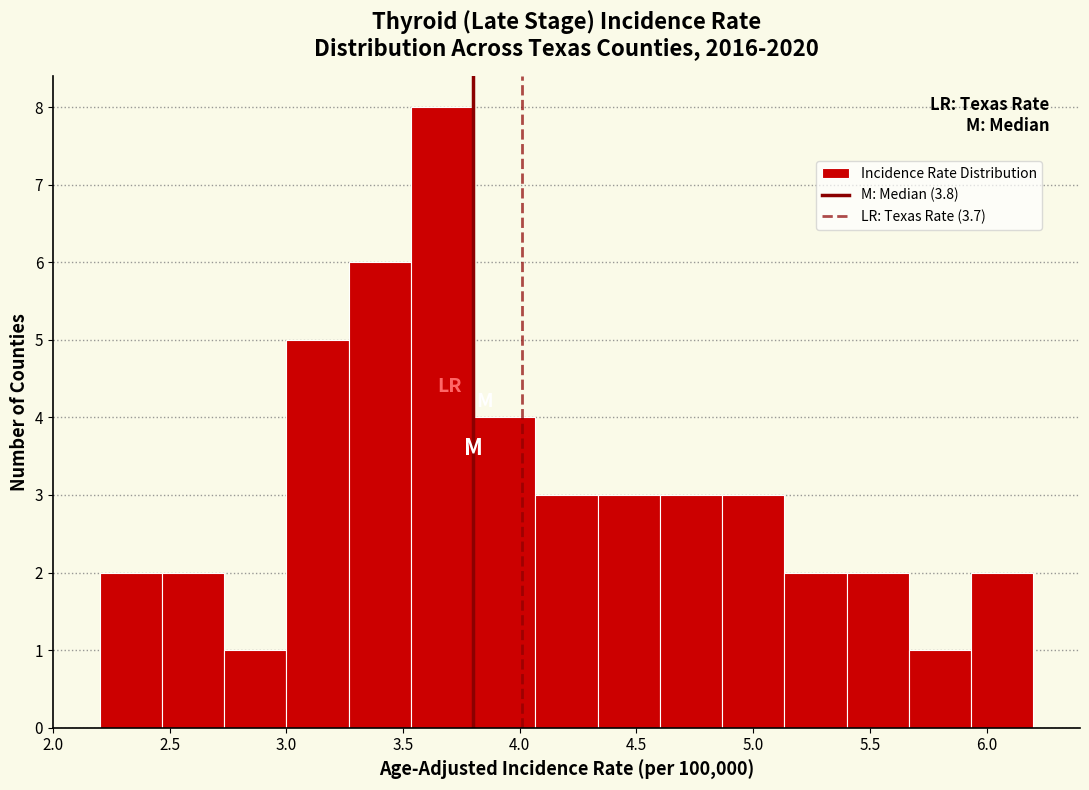

Reading left to right, list every bar in this chart as the range it spans on the x-axis followed by its height. Neither the bar edges nor the heights are printed on the chart, so give them approximately, as read against the axes.

2.20 to 2.45: 2
2.45 to 2.75: 2
2.75 to 3.00: 1
3.00 to 3.25: 5
3.25 to 3.55: 6
3.55 to 3.80: 8
3.80 to 4.05: 4
4.05 to 4.35: 3
4.35 to 4.60: 3
4.60 to 4.85: 3
4.85 to 5.15: 3
5.15 to 5.40: 2
5.40 to 5.65: 2
5.65 to 5.95: 1
5.95 to 6.20: 2